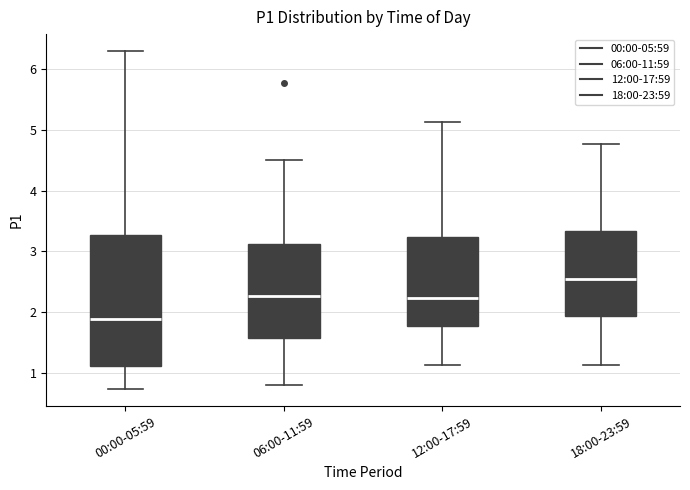

Where is the upper edge of the box for 06:00-11:59 on the y-axis? The values are not printed on the chart, so give them approximately, as read against the axis.

3.1